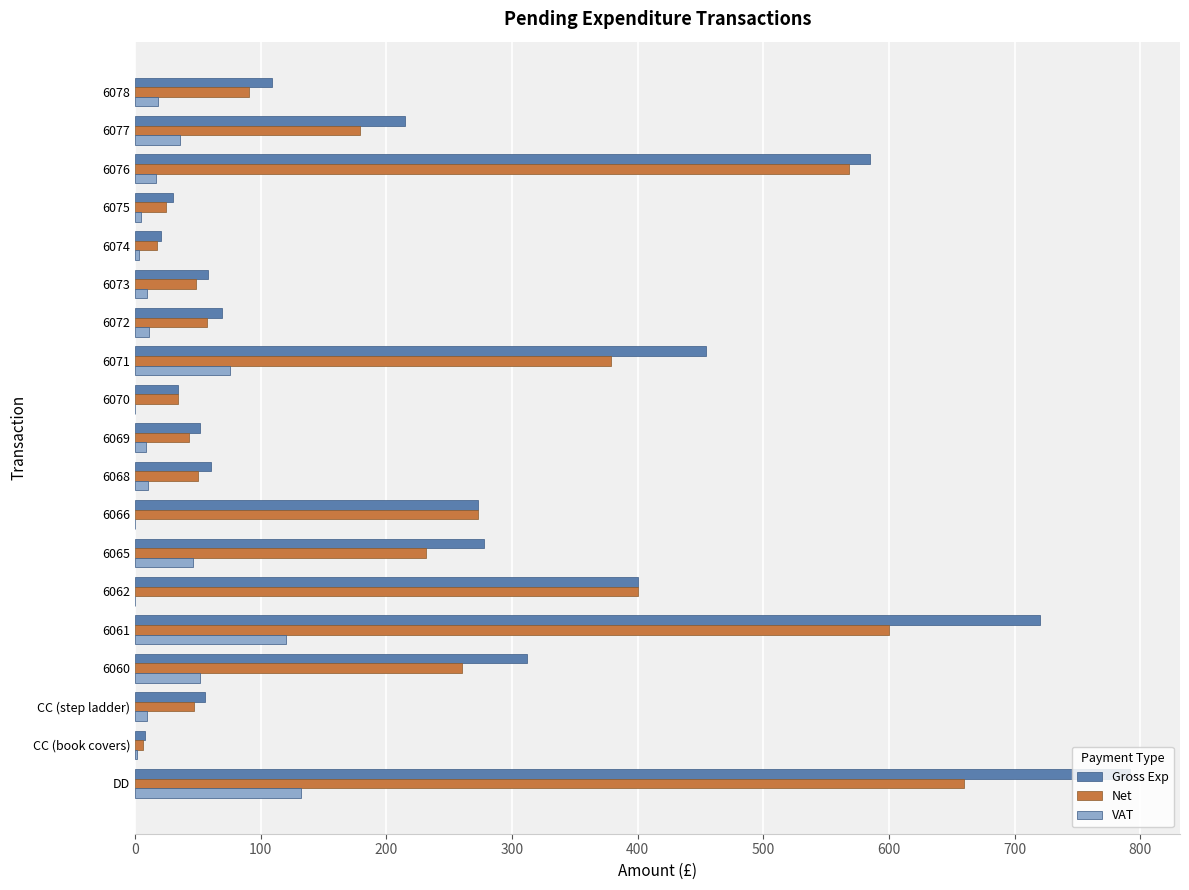

Is the value of VAT at 6073 greater than the value of Gross Exp at 6076?

No